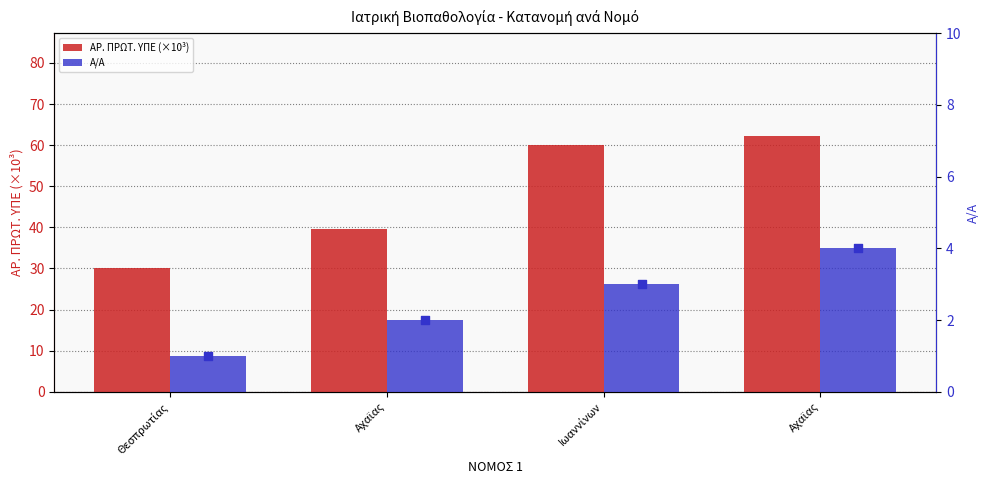

What are all the series names shown in the legend?

ΑΡ. ΠΡΩΤ. ΥΠΕ (×10³), Α/Α